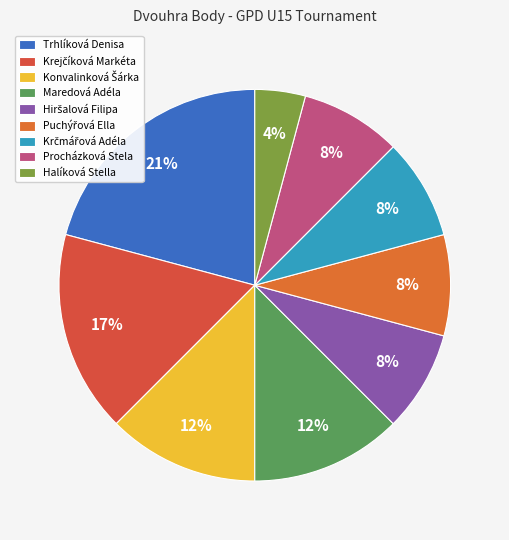

How many segments does this pie chart have?

9